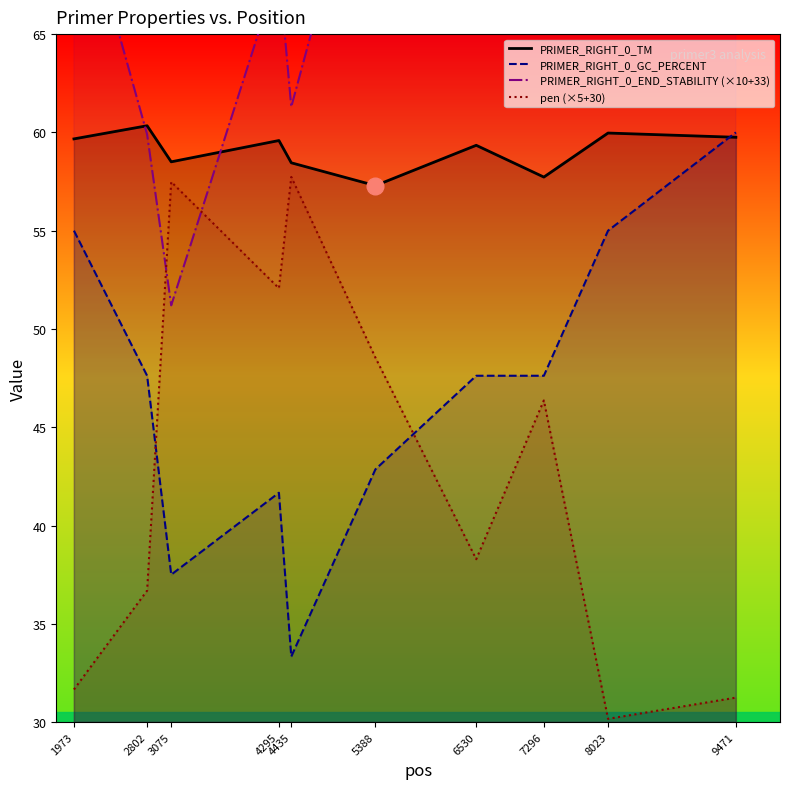

At which label is PRIMER_RIGHT_0_GC_PERCENT closest to 46?

2802